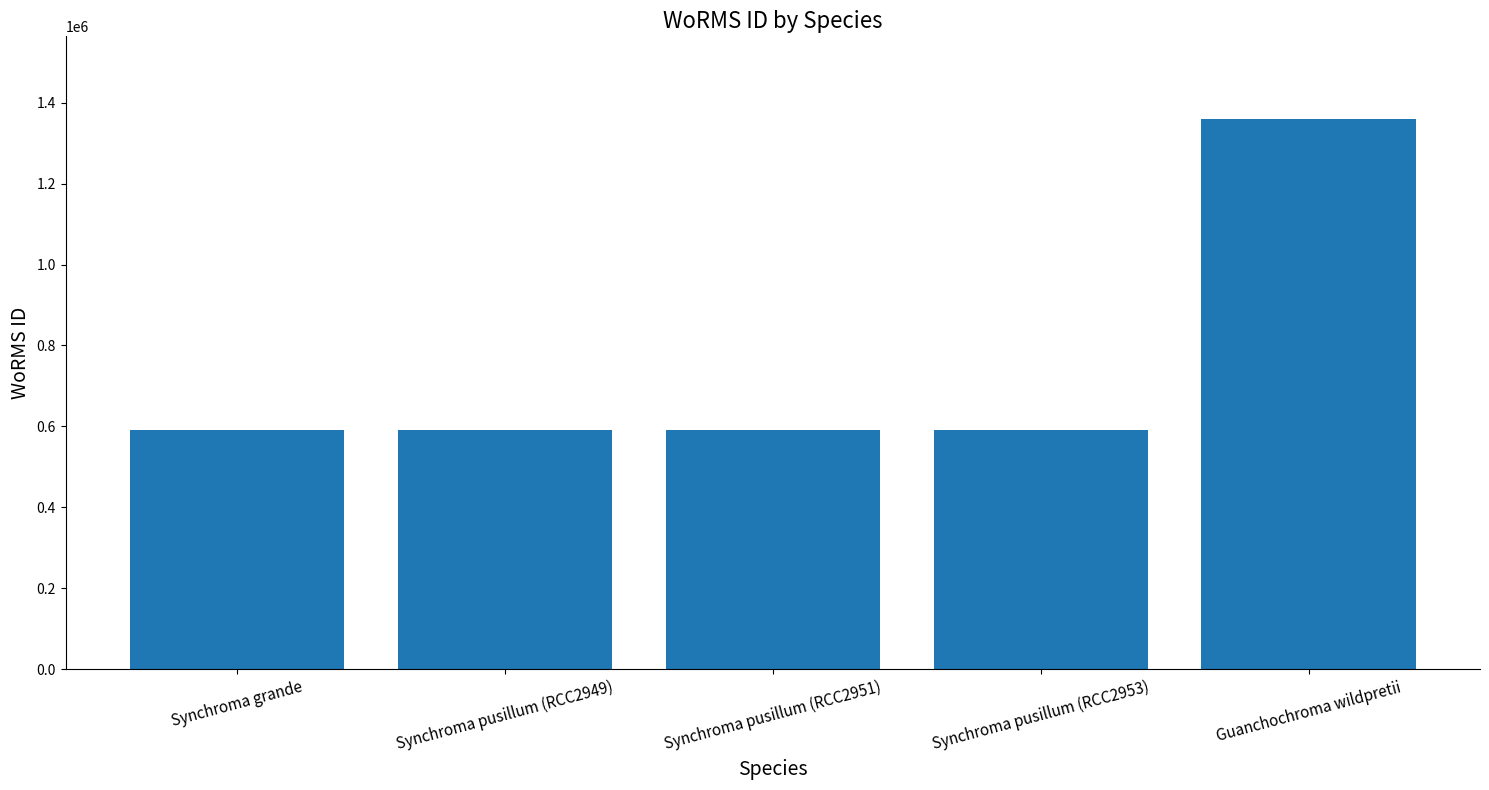

The chart shows a value of 590432 at Synchroma pusillum (RCC2949). True or false?

True